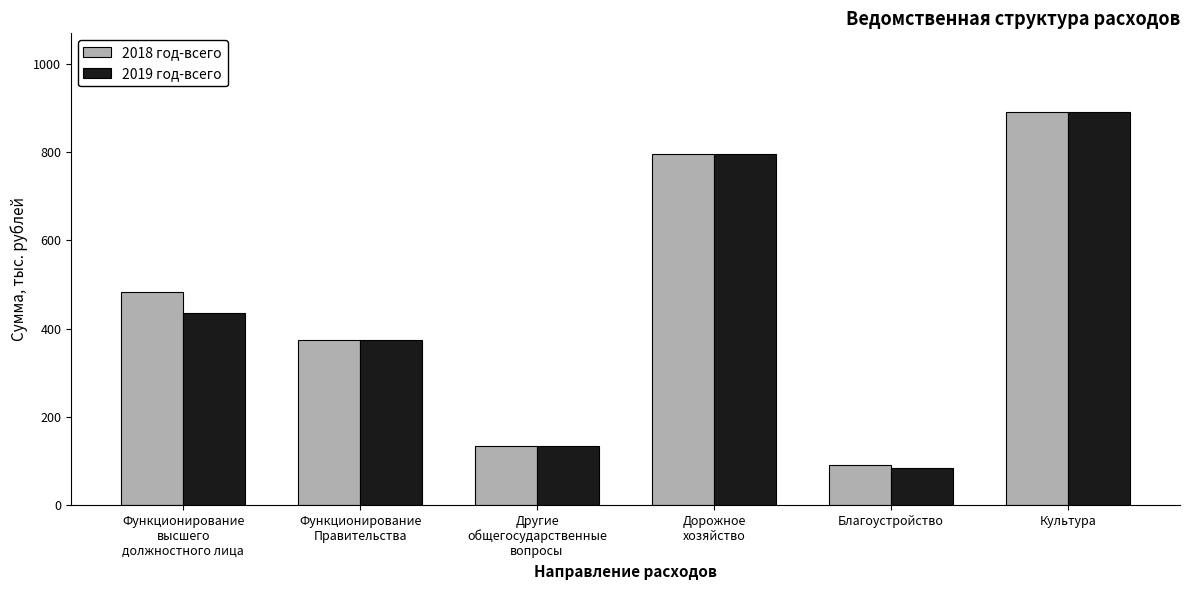

How many categories are shown in the chart?

6